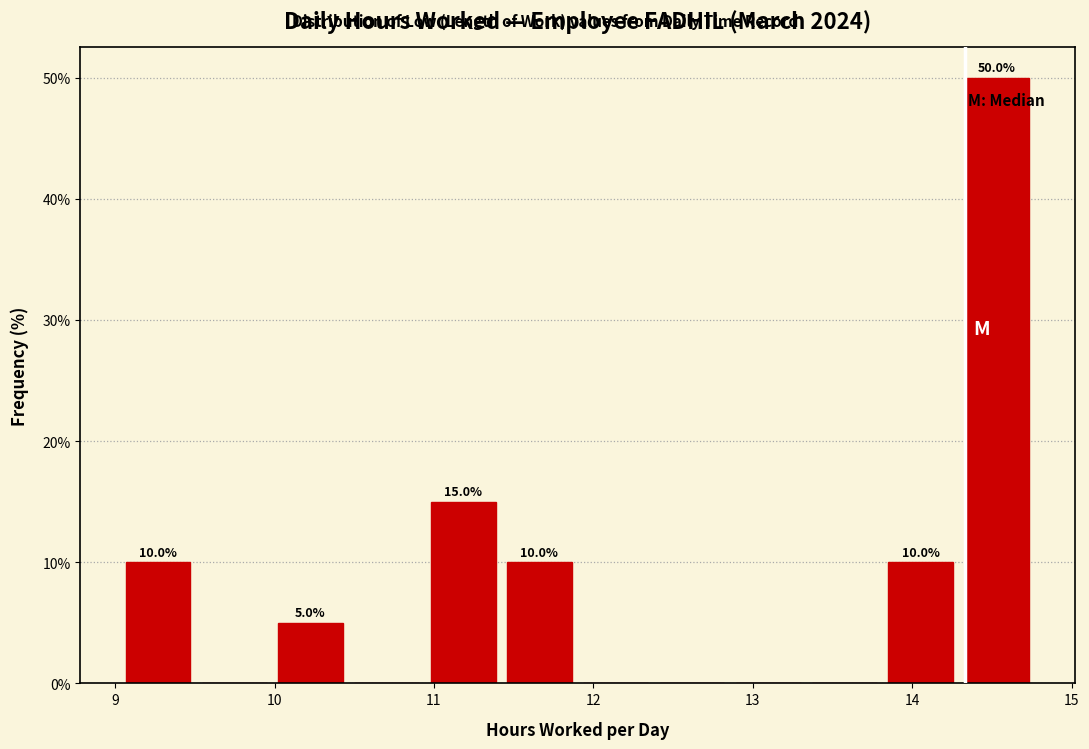

Which range on the x-axis has the tallest bar?

14.3 to 14.8